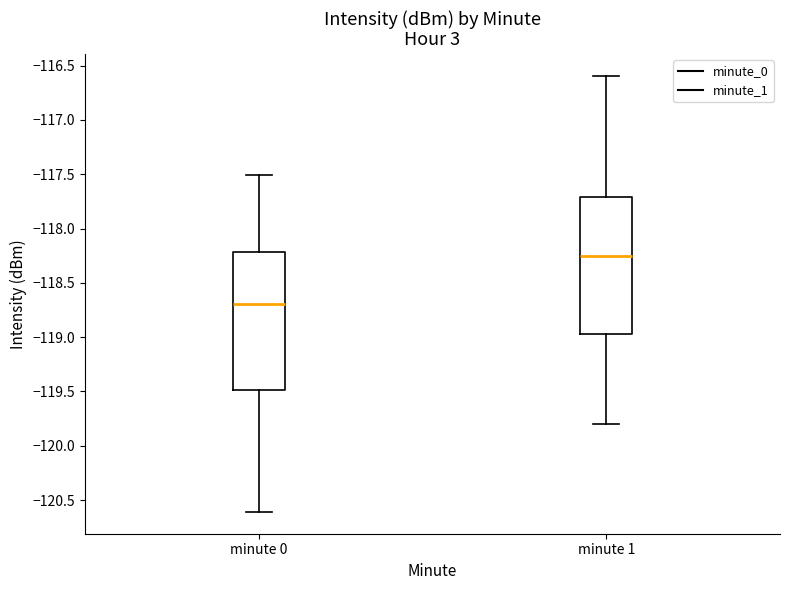

Which box has the highest median line?

minute 1